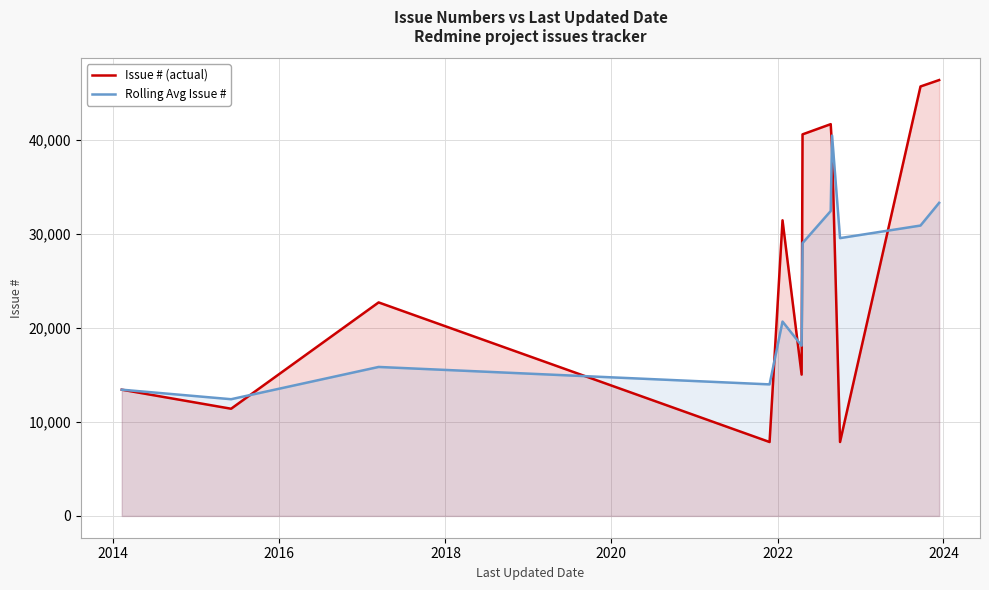

Which series has the largest total across all categories?

Issue # (actual)